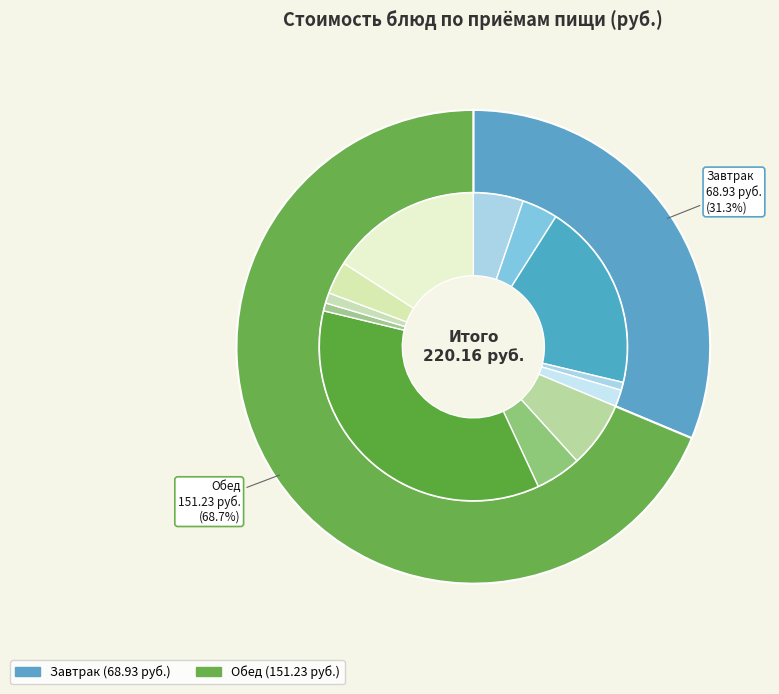

To the nearest percent, what portion does ФАСОЛЬ КОНСЕРВИРОВАННАЯ represent?

5%